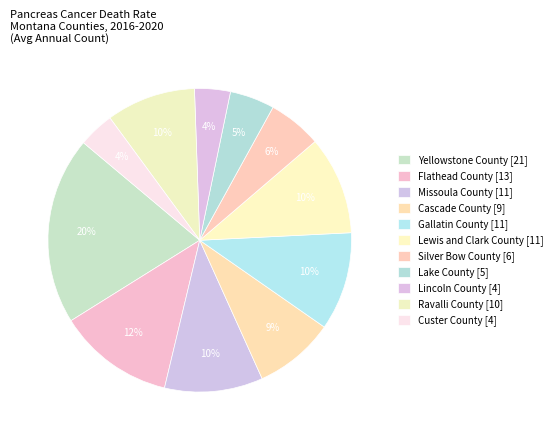

To the nearest percent, what is the difference between the Lincoln County and Missoula County slice percentages?

7%